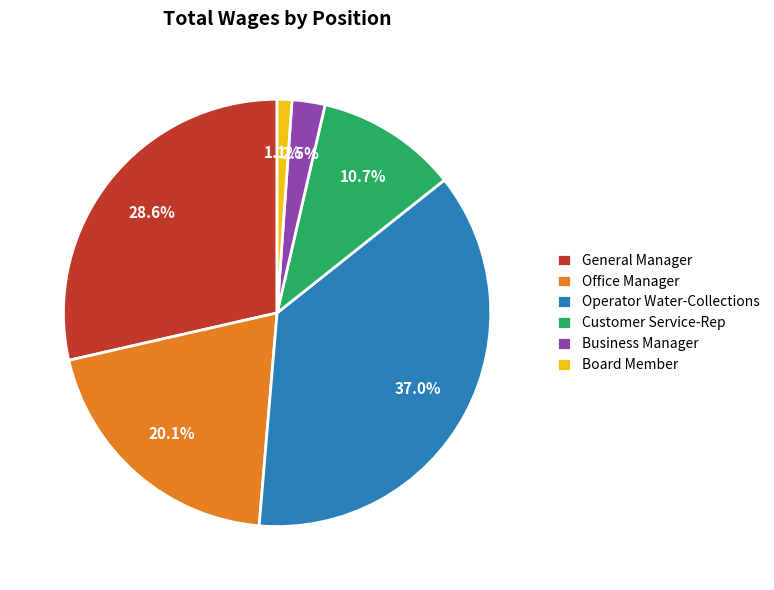

How many slices are in this pie chart?

6